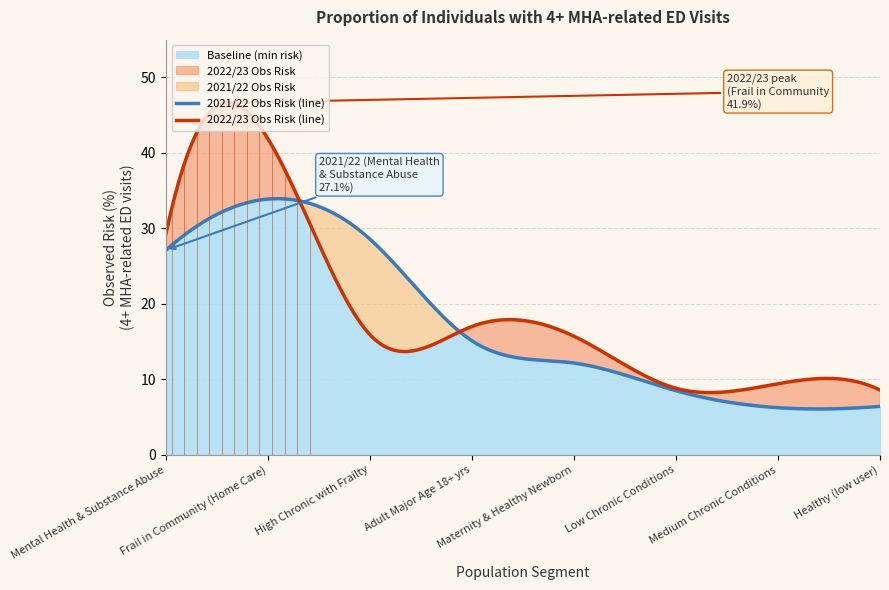

What is the highest value of the 2021/22 Obs Risk (line) series?

33.9